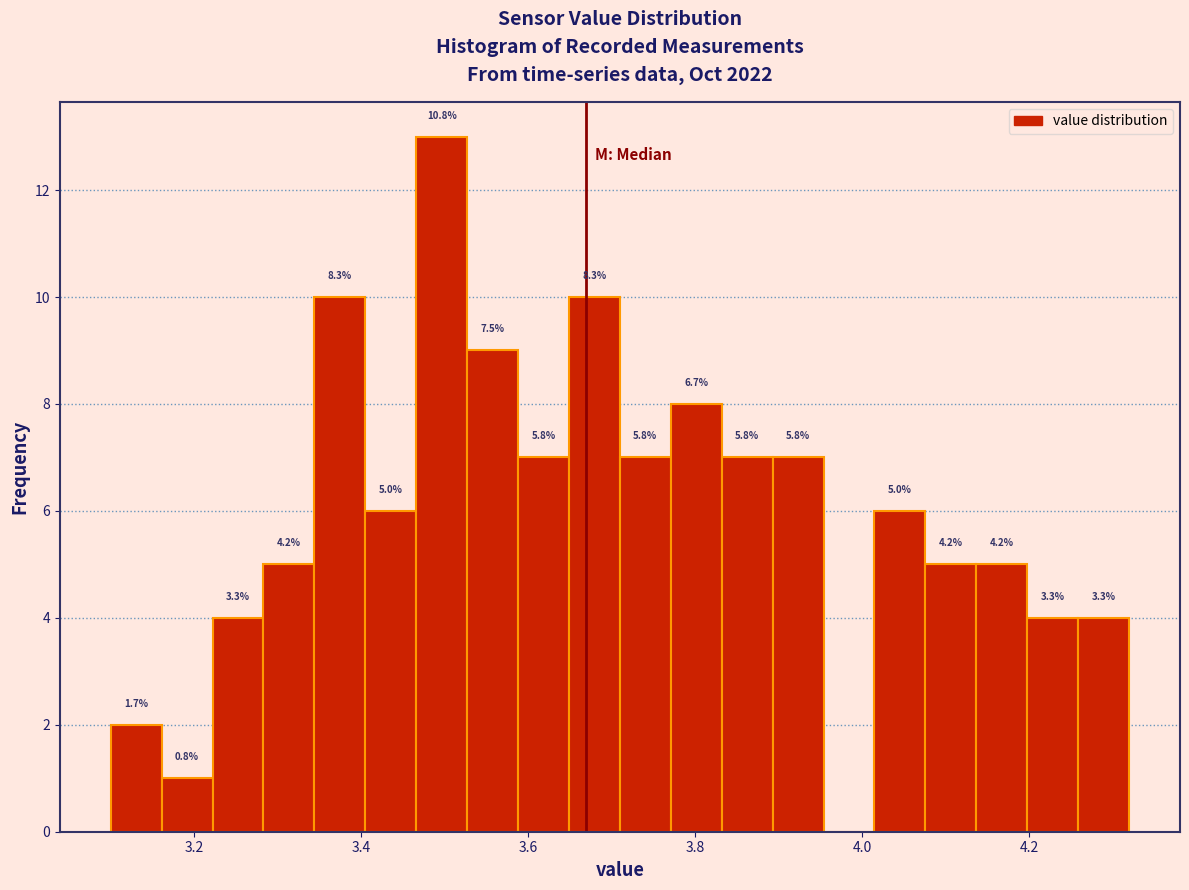

Around what value on the x-axis is the tallest bar? Give the approximate position of its centre, as read against the axis.

3.50